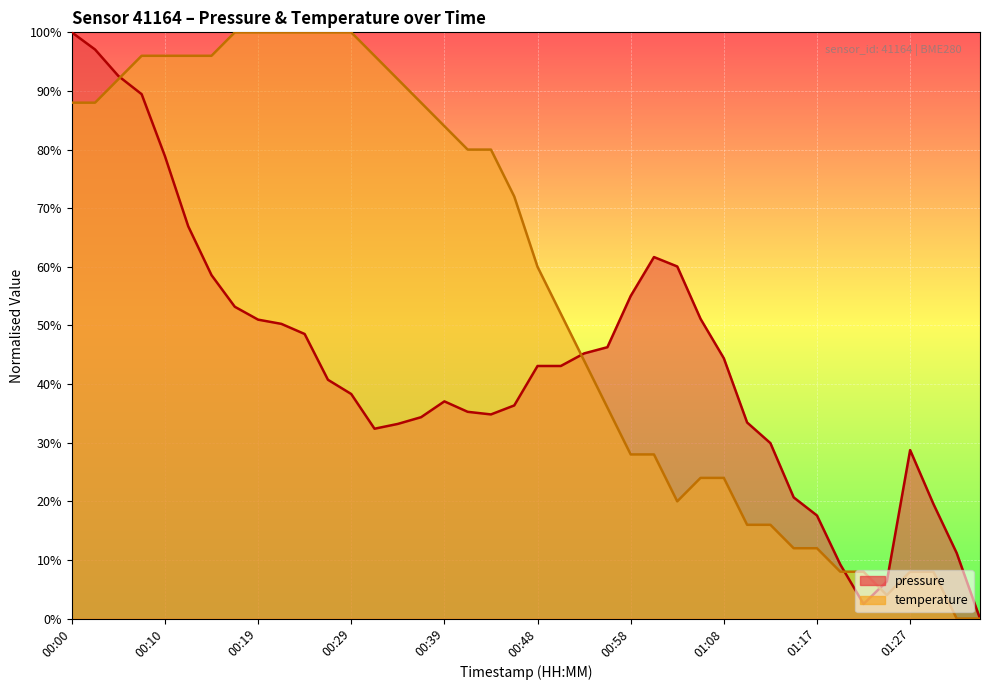

What is the label of the 16th point from the left?

00:36